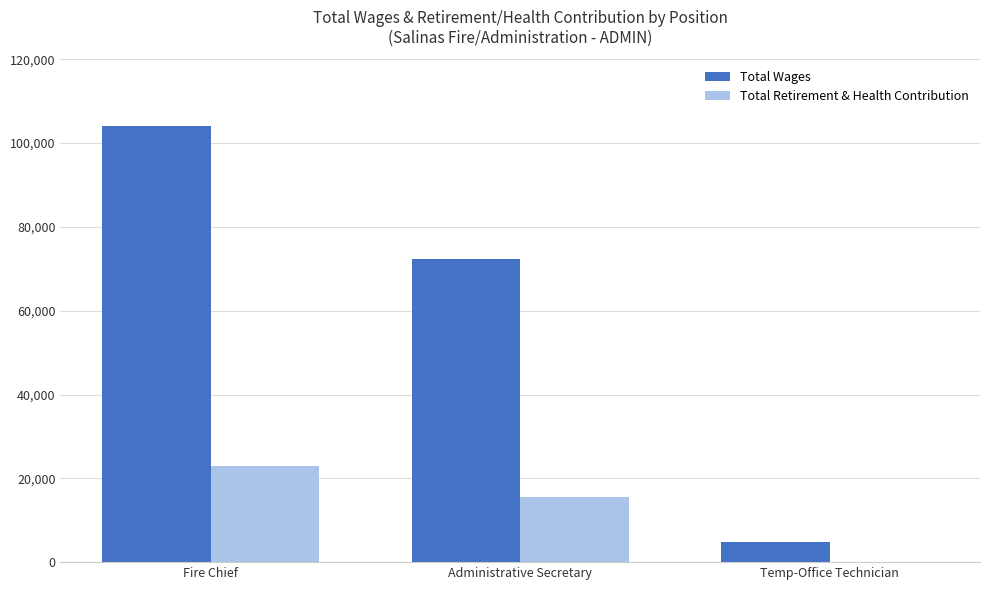

Which series changed the most between Administrative Secretary and Temp-Office Technician?

Total Wages